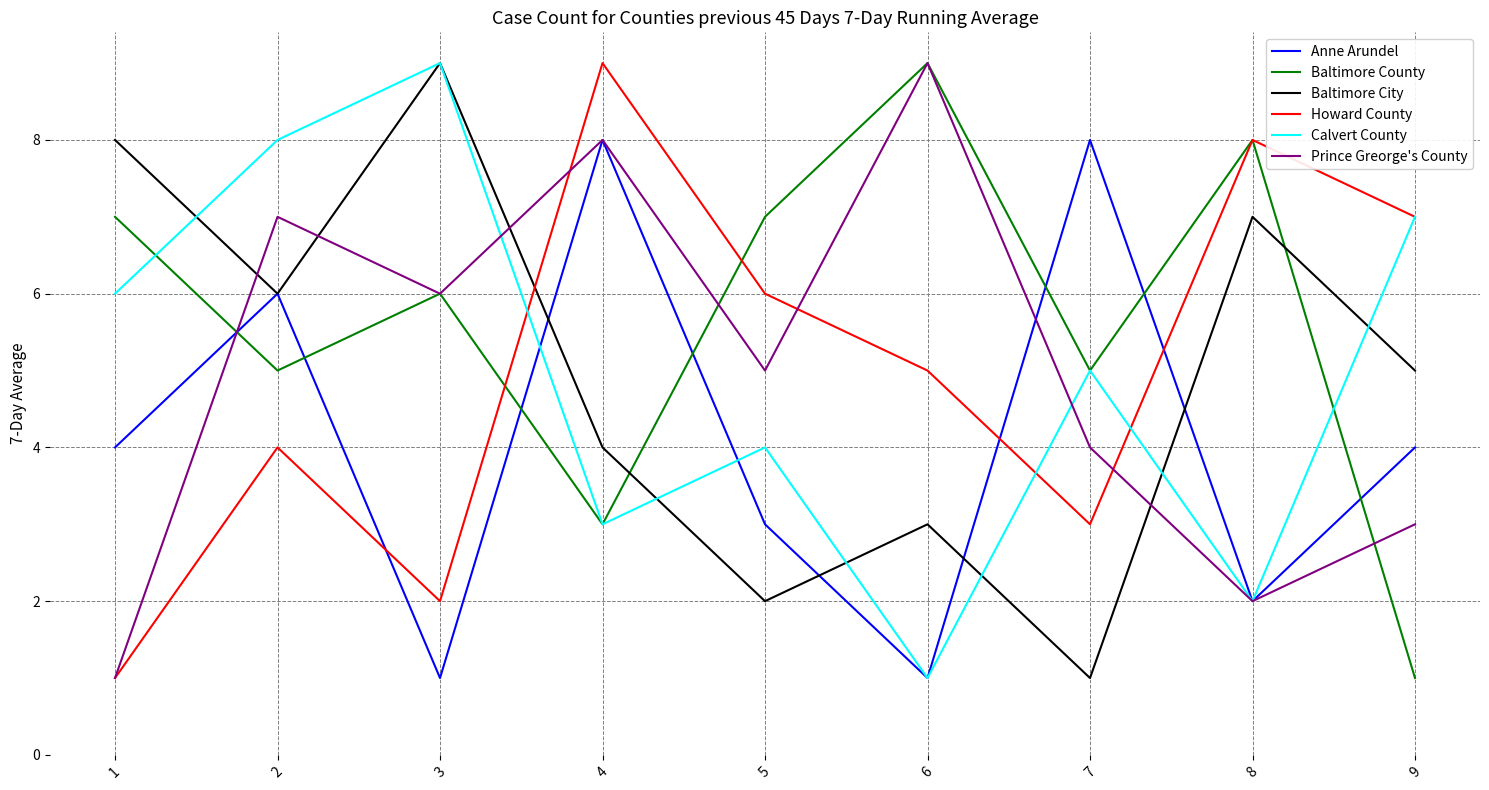

In Howard County, how many points are higher than both neighbors (excluding endpoints)?

3